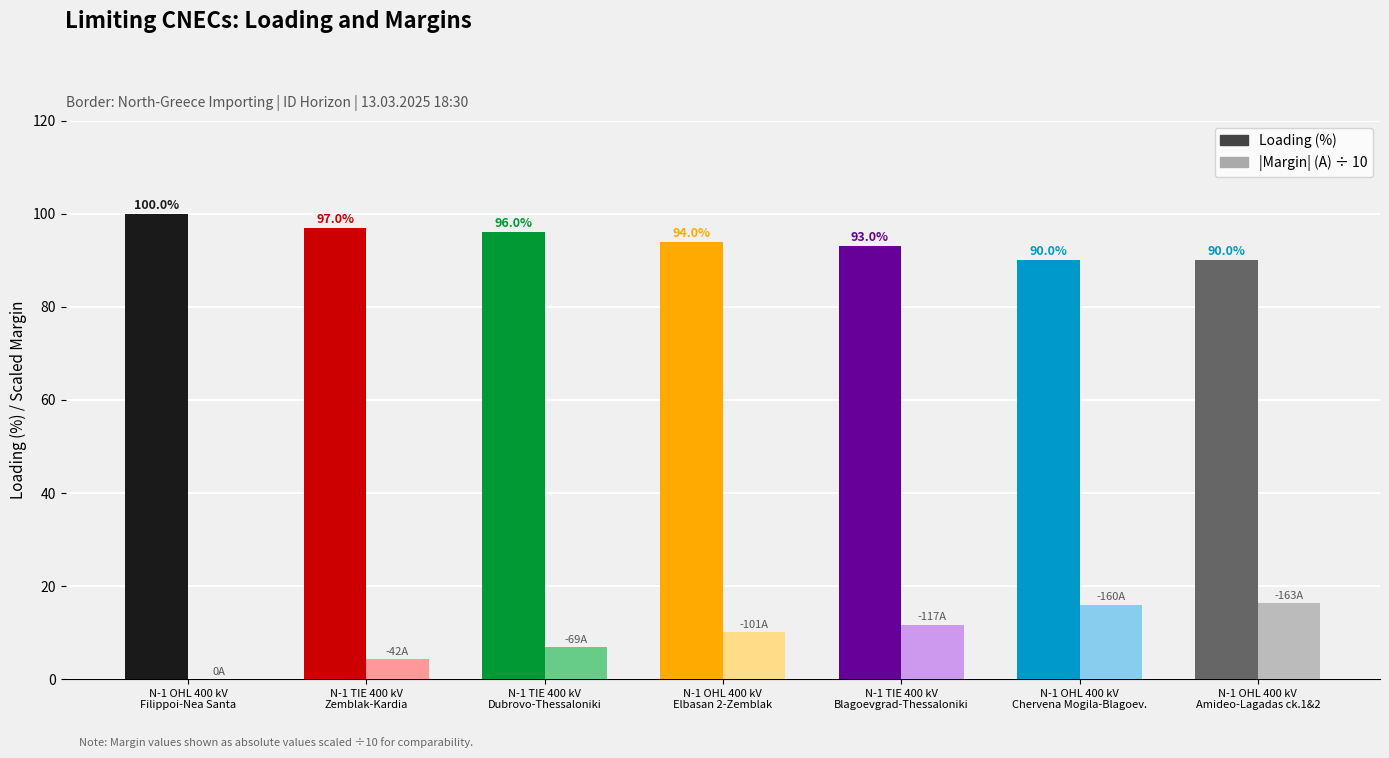

What is the maximum value shown in the chart?

100.0